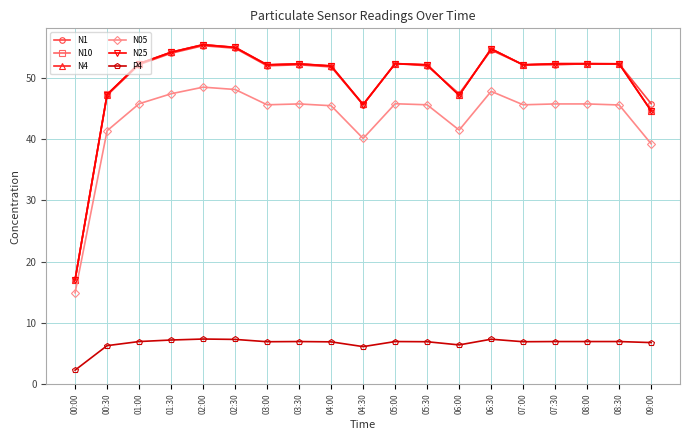

True or false: P4 has a value of 6.9 at 03:00.

True